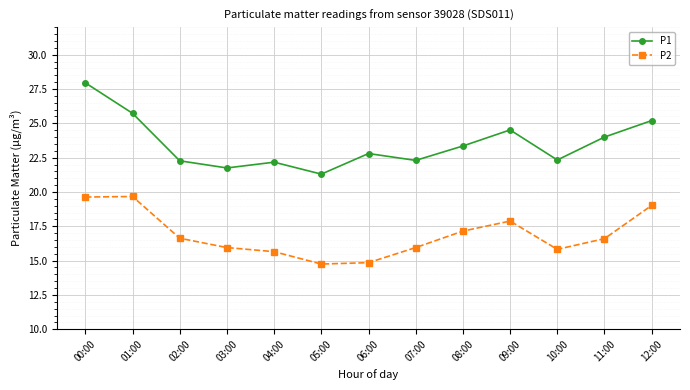

Which category has the lowest value in the P1 series?

05:00